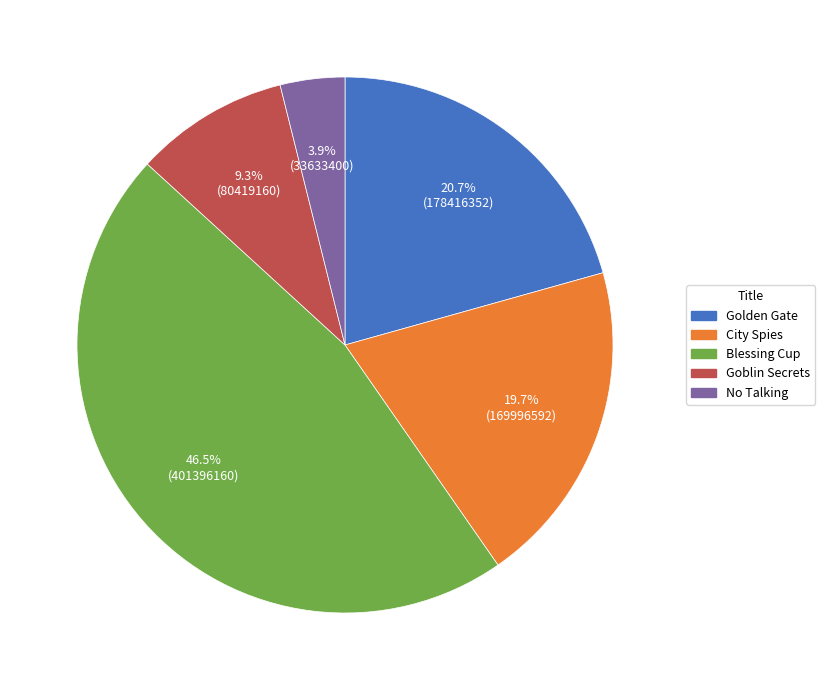

How many slices are in this pie chart?

5